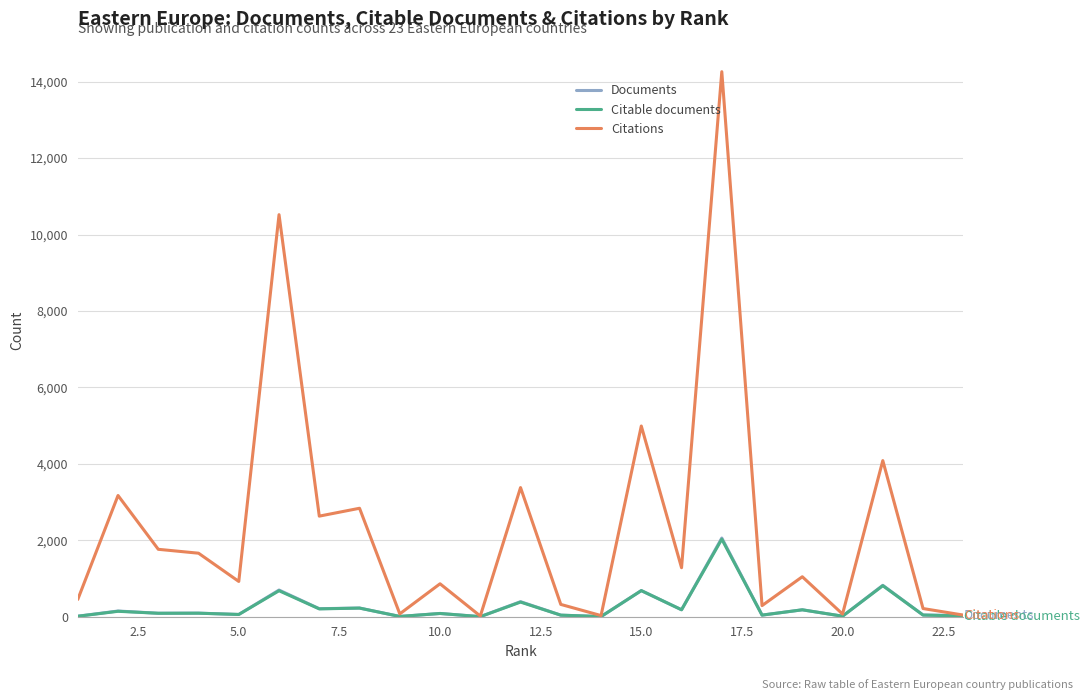

What is the maximum value for Citations?

14261